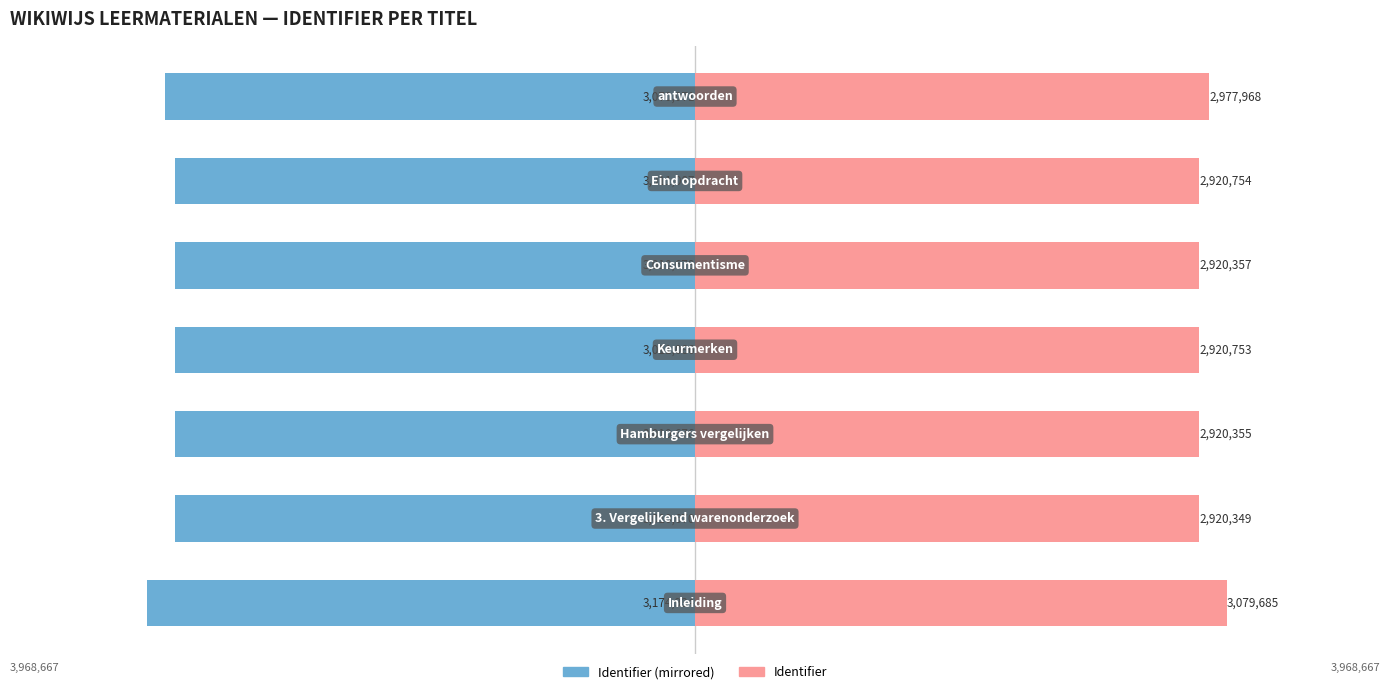

At 4, list the series in order from smallest to largest.

Identifier (Left), Identifier (Right)